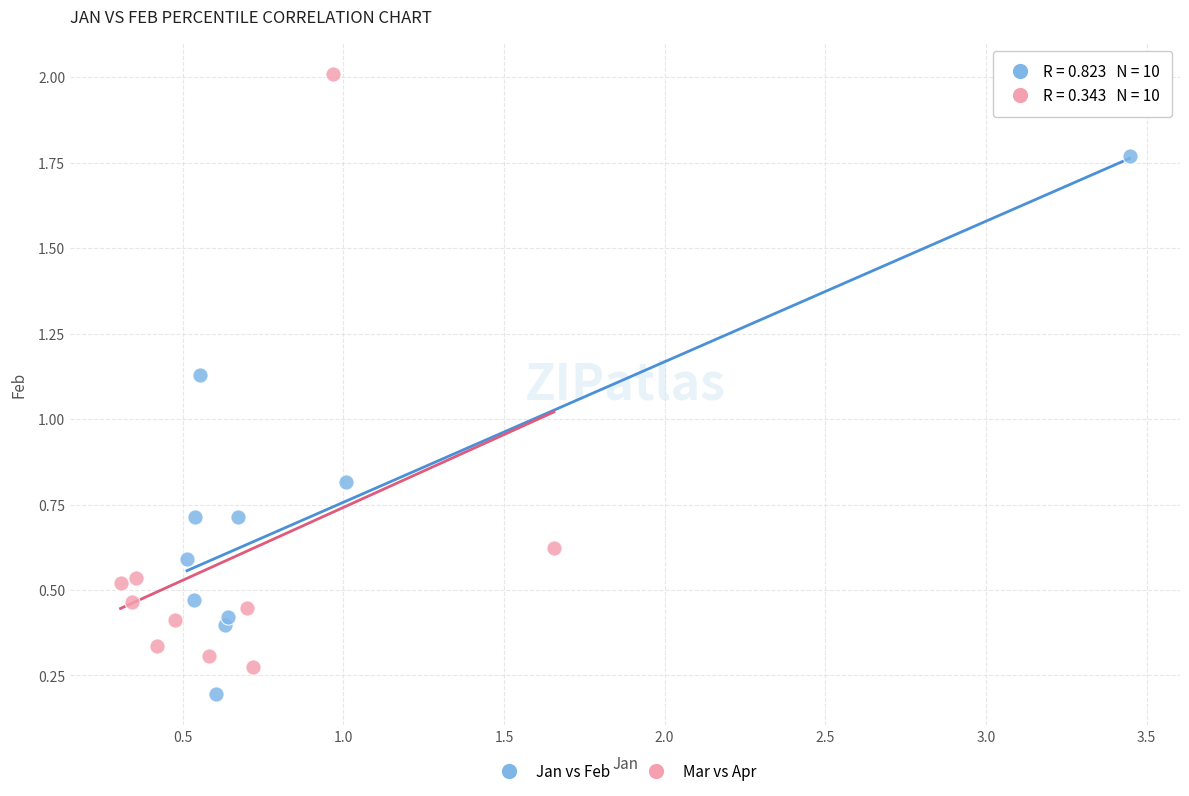

Which series contains the lowest Y value?

Jan vs Feb